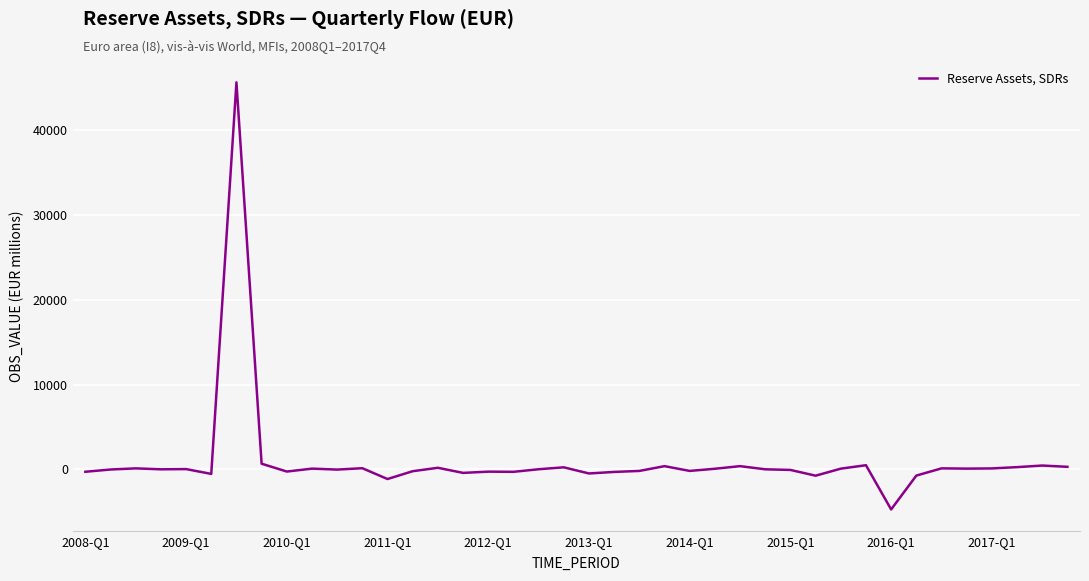

What is the smallest value displayed?

-4719.1